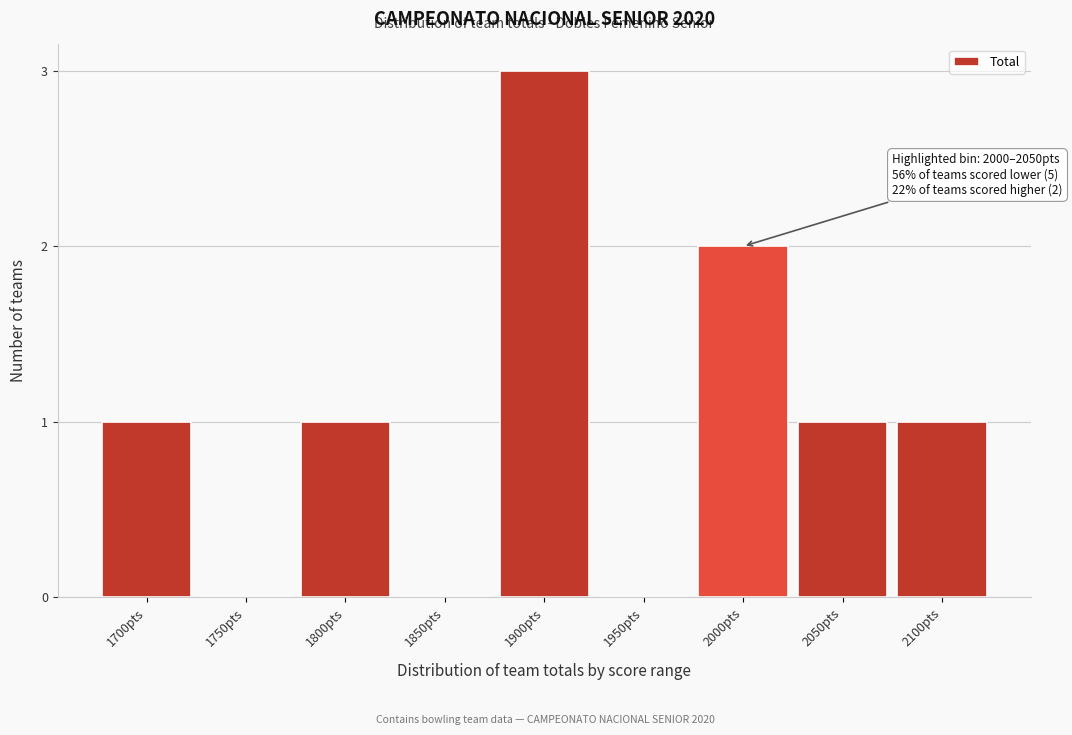

Reading right to left, extract all data points from this chart.

2100pts=1	2050pts=1	2000pts=2	1950pts=0	1900pts=3	1850pts=0	1800pts=1	1750pts=0	1700pts=1